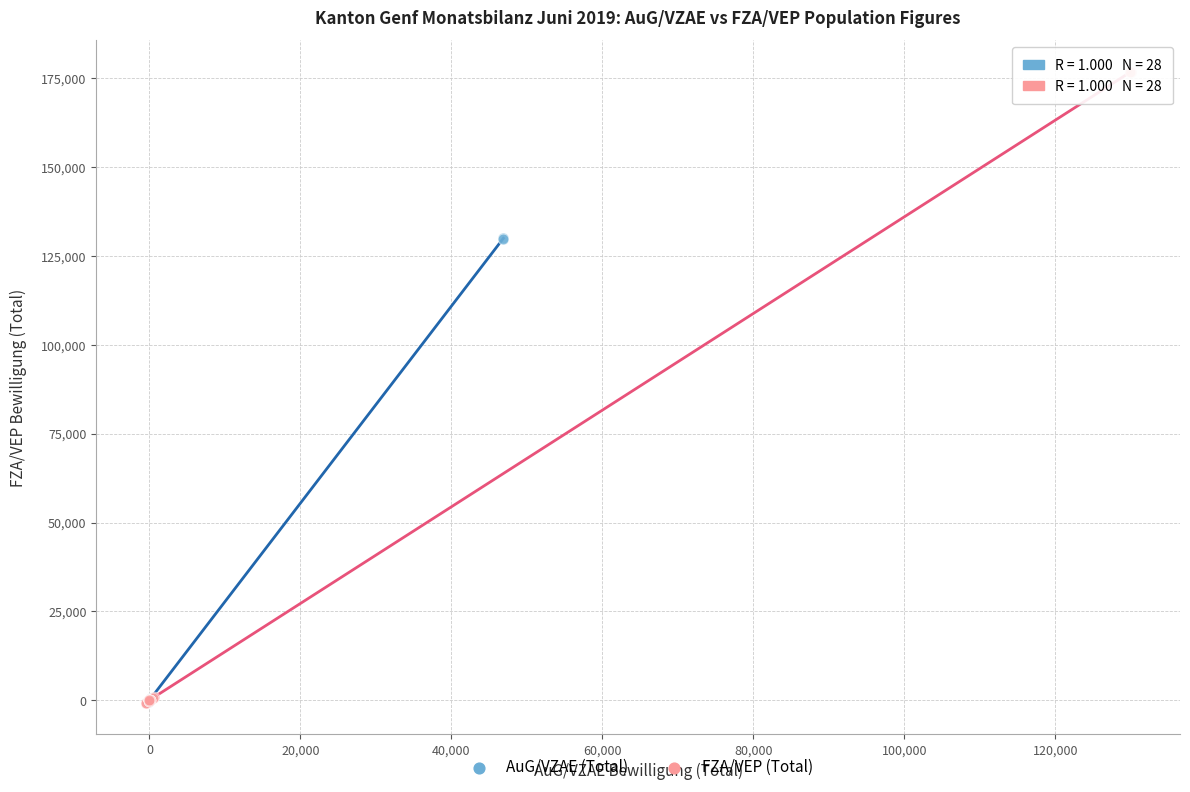

Which series has the largest Y range (max minus min)?

FZA/VEP (Total)